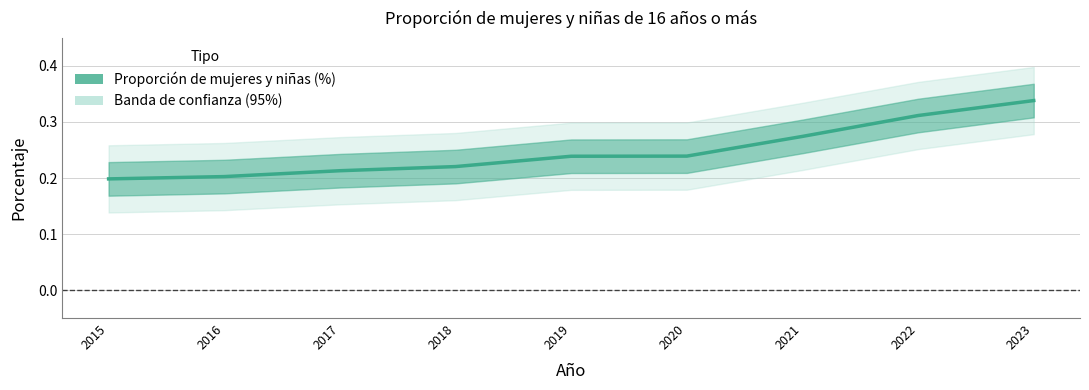

Reading left to right, transcribe all the data shown in this chart.

2015=0.2	2016=0.2	2017=0.2	2018=0.2	2019=0.2	2020=0.2	2021=0.3	2022=0.3	2023=0.3